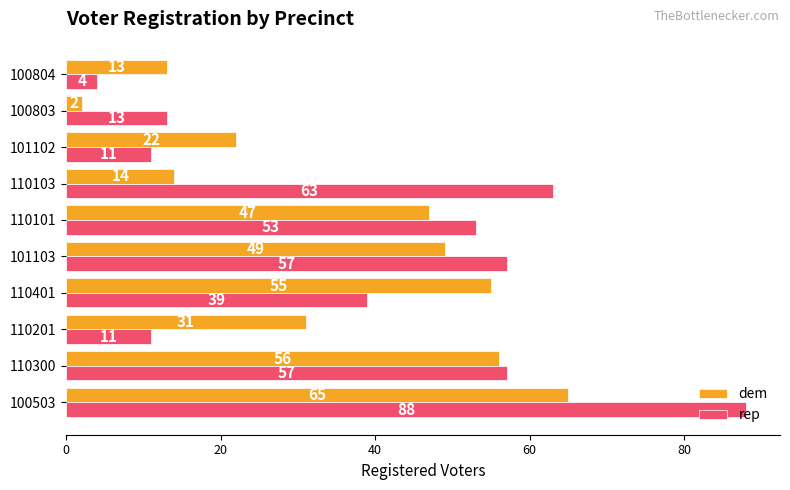

Which series has the widest spread of values?

rep